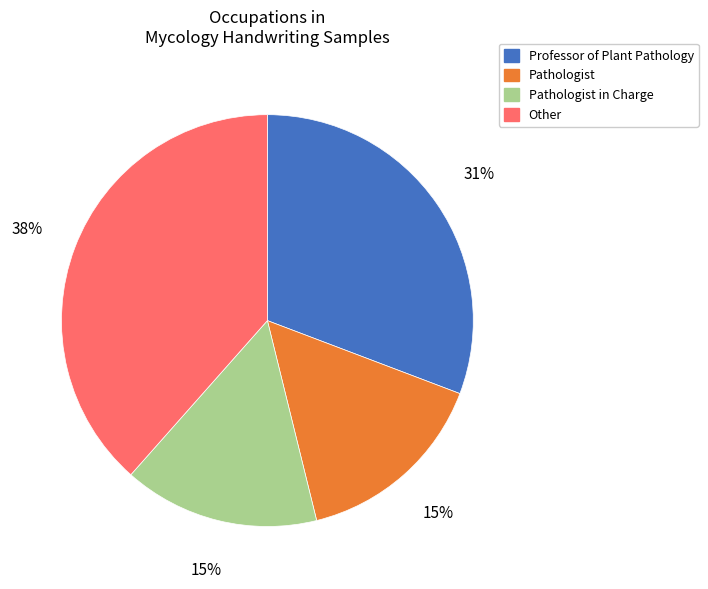

Is there a majority slice in this chart?

No